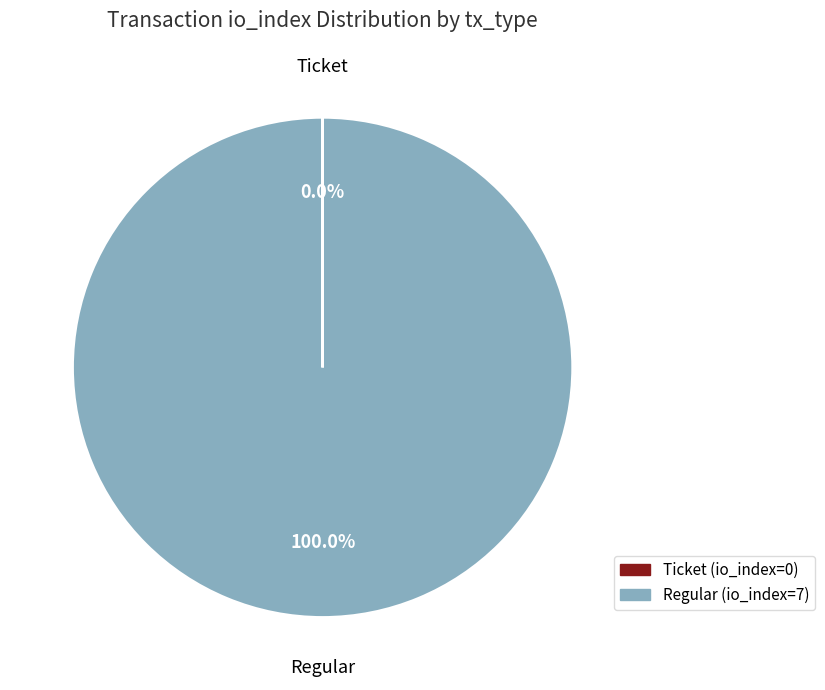

Is there any slice that represents more than half of the pie?

Yes